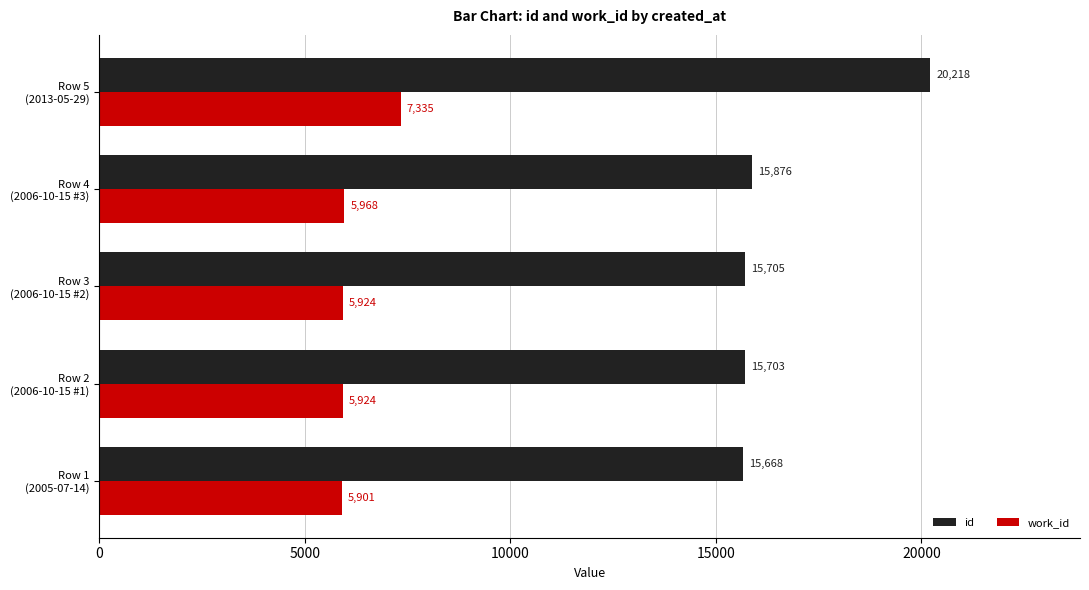

Rank the series by their maximum value, from lowest to highest.

work_id, id